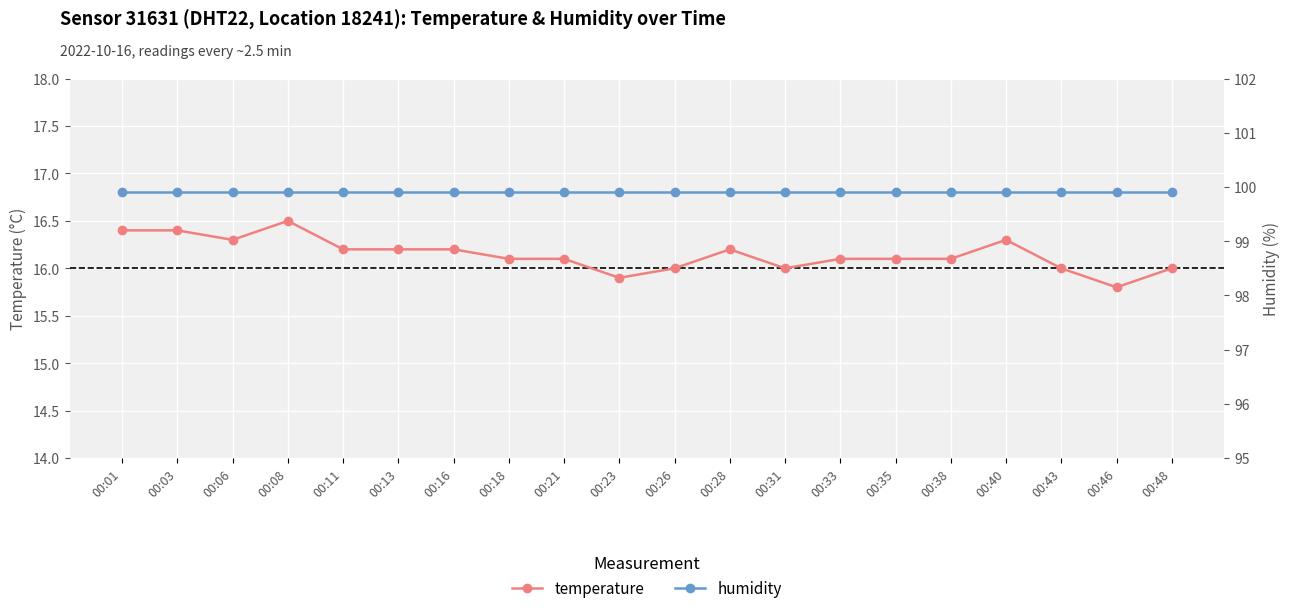

Which series has the widest spread of values?

temperature